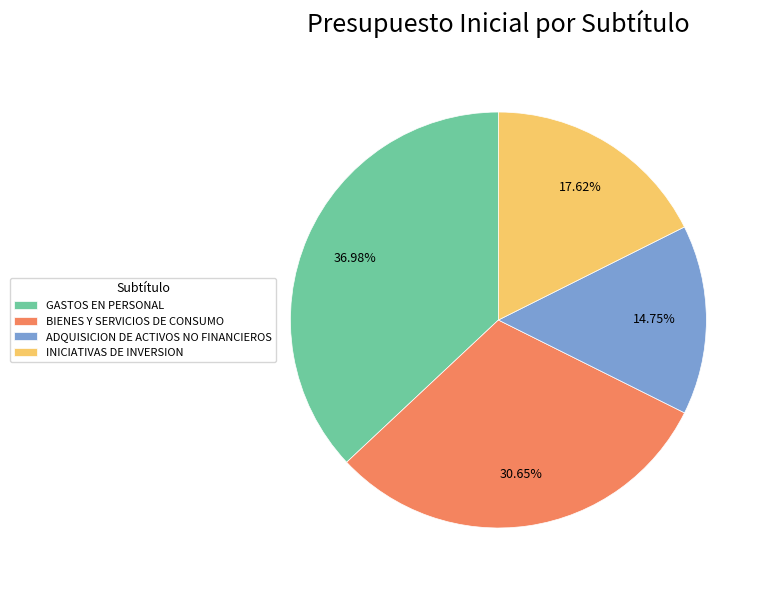

What portion of the pie excludes GASTOS EN PERSONAL?

63.0%